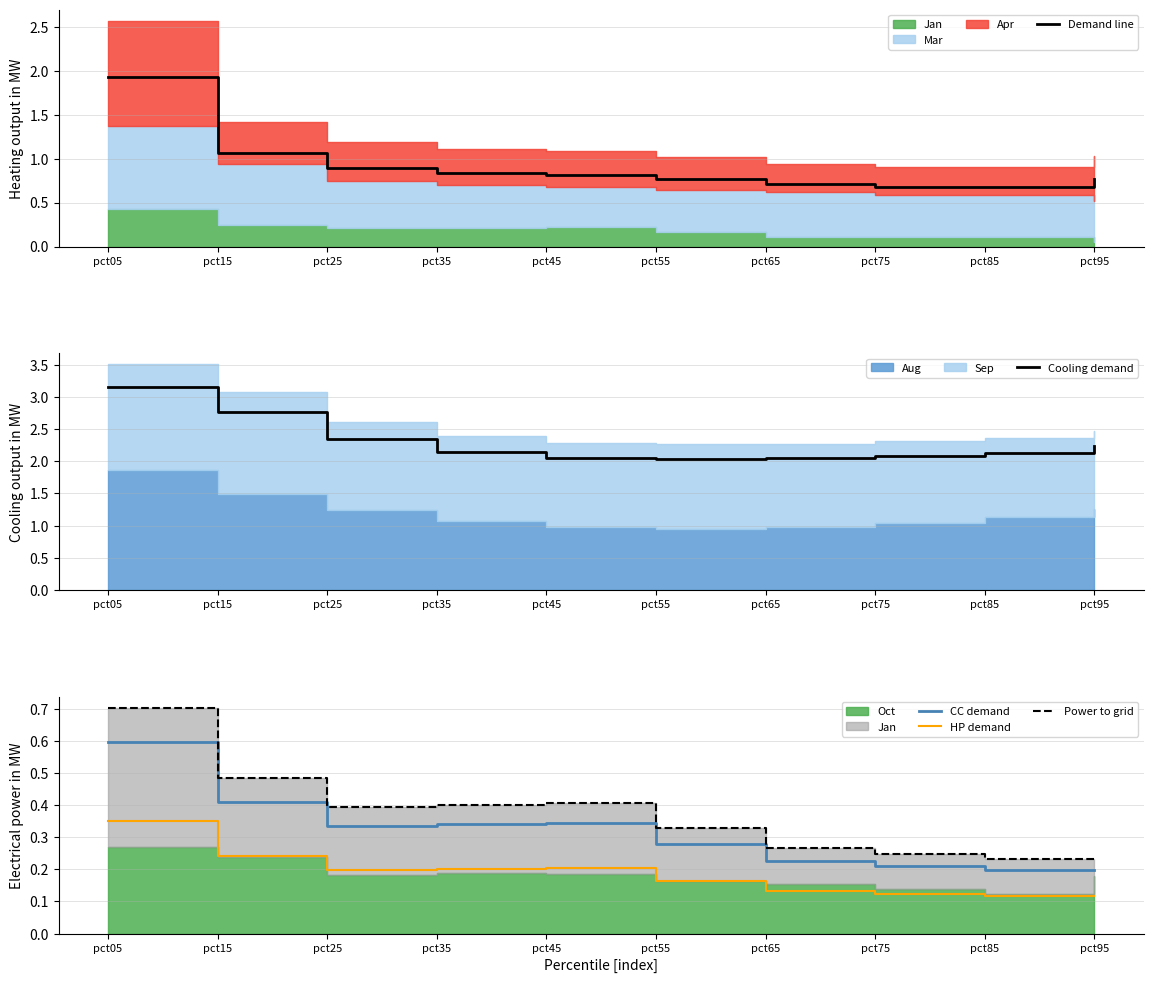

Which category has the highest value across all series?

pct05